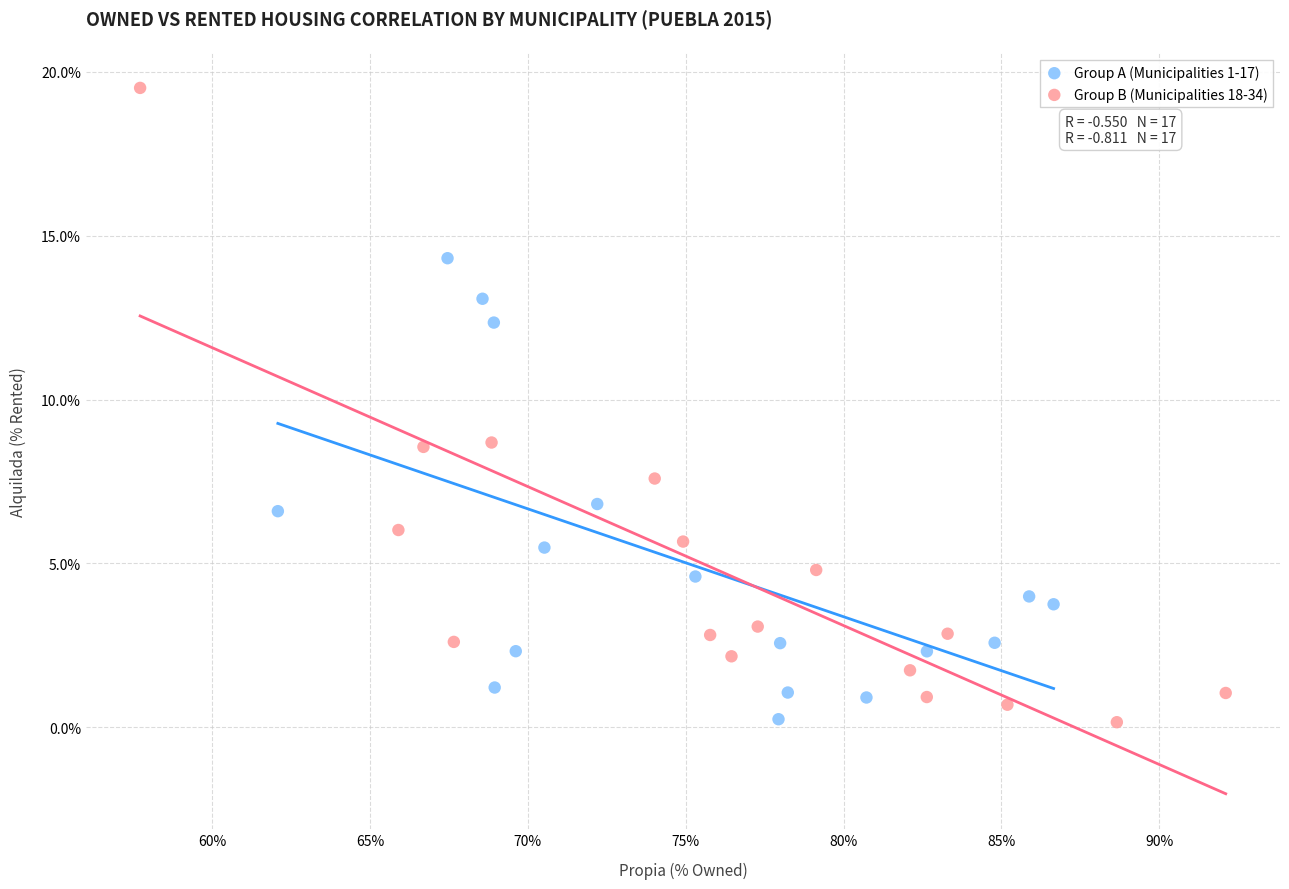

Which series reaches the maximum Y coordinate?

Group B (Municipalities 18-34)